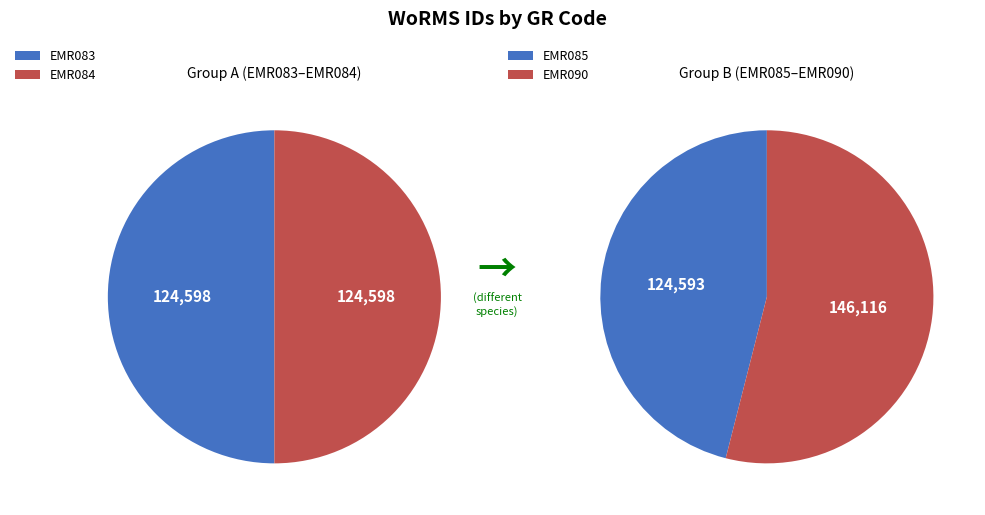

How much of the chart is everything except EMR083?

76.0%